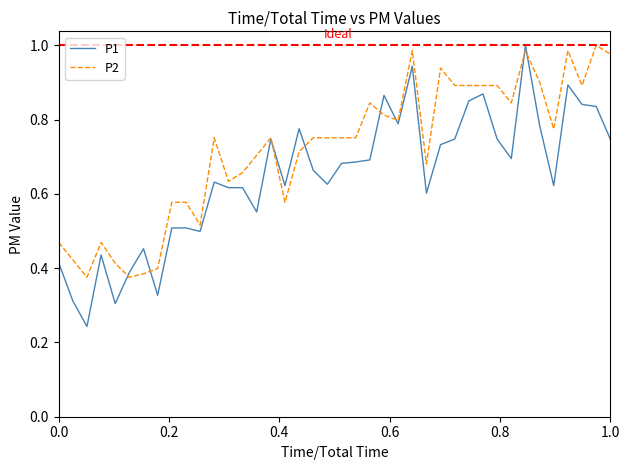

How many series are shown in this chart?

2